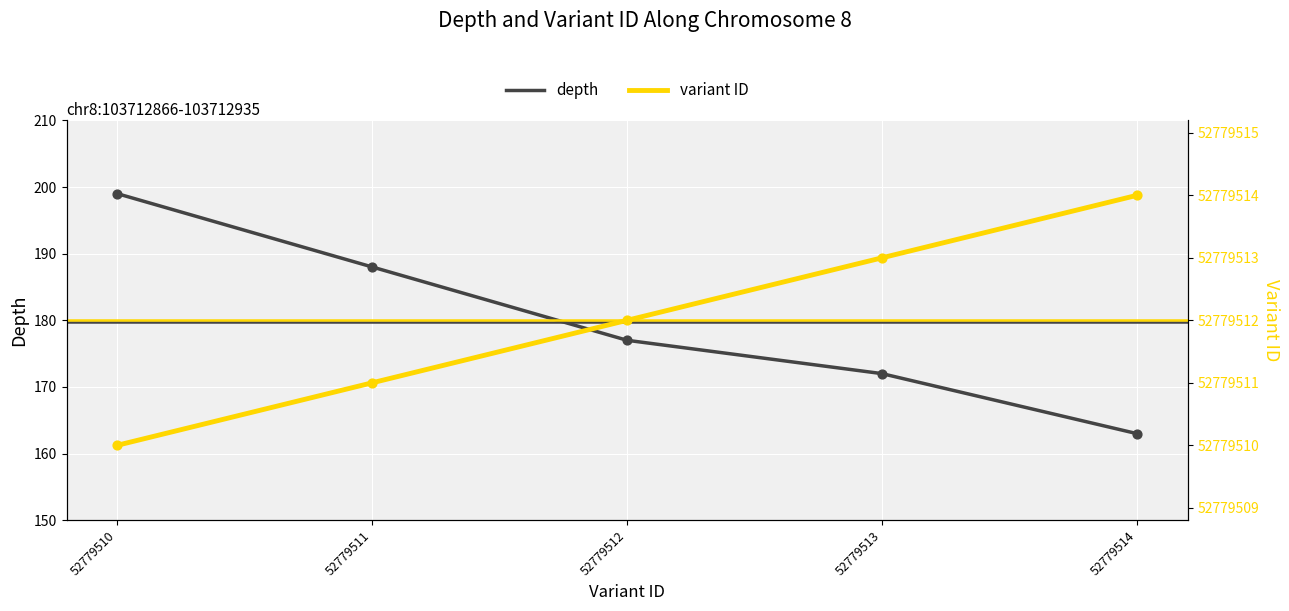

Is the value of depth at 52779513 greater than the value of variant ID at 52779511?

No